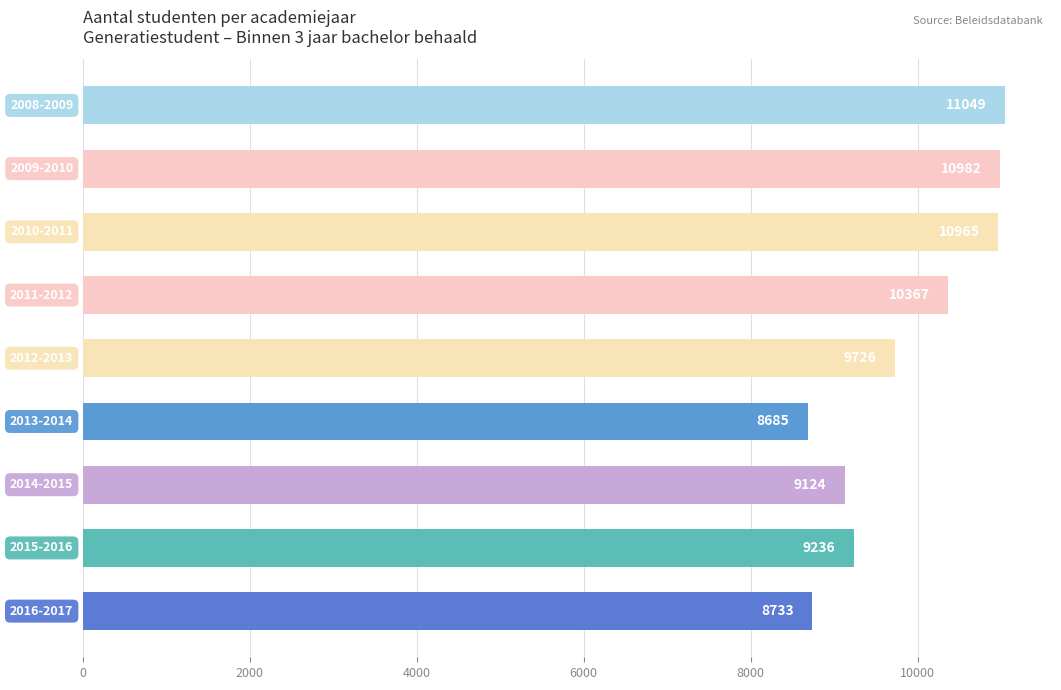

What is the difference between the maximum and second lowest values?

2316